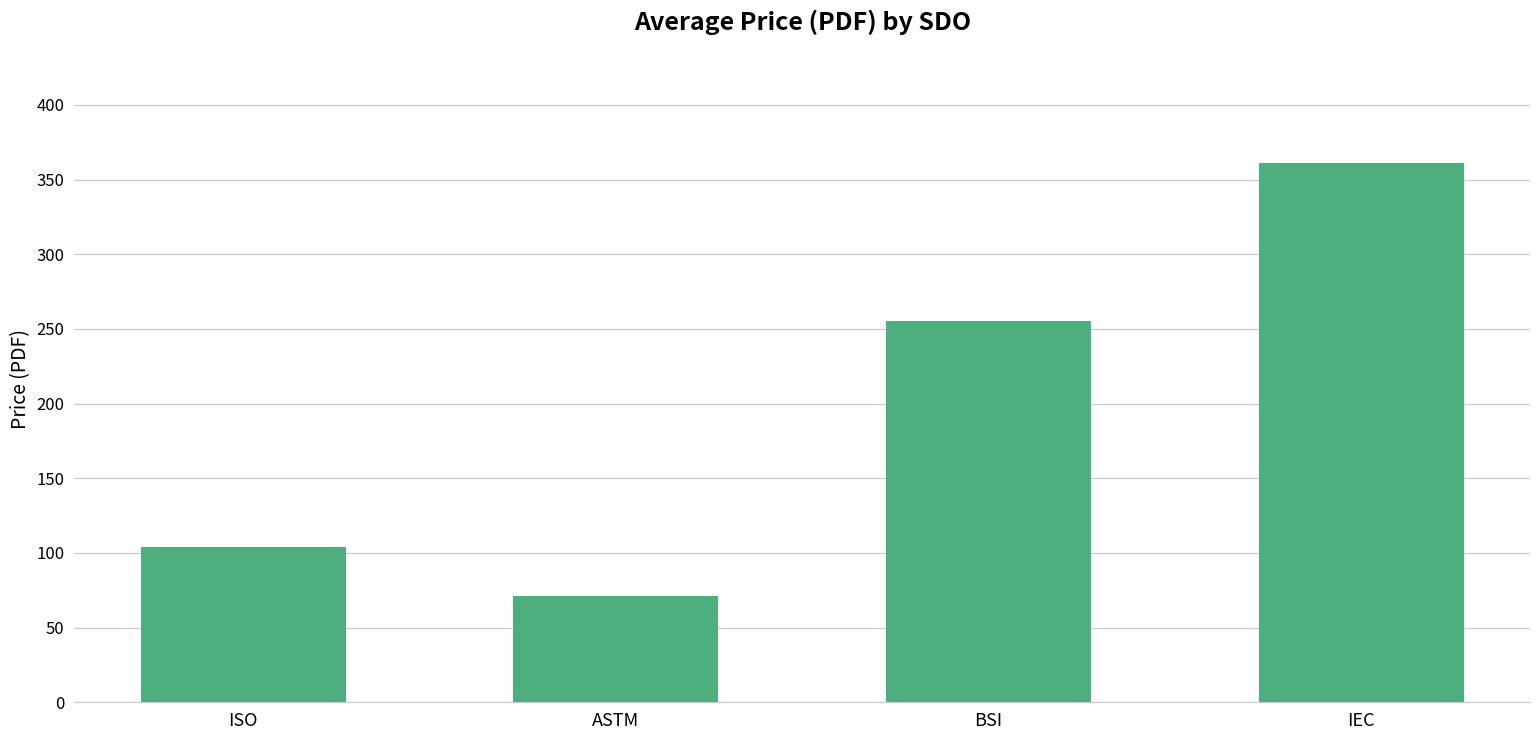

Is it true that the value at BSI is 65.6?

False